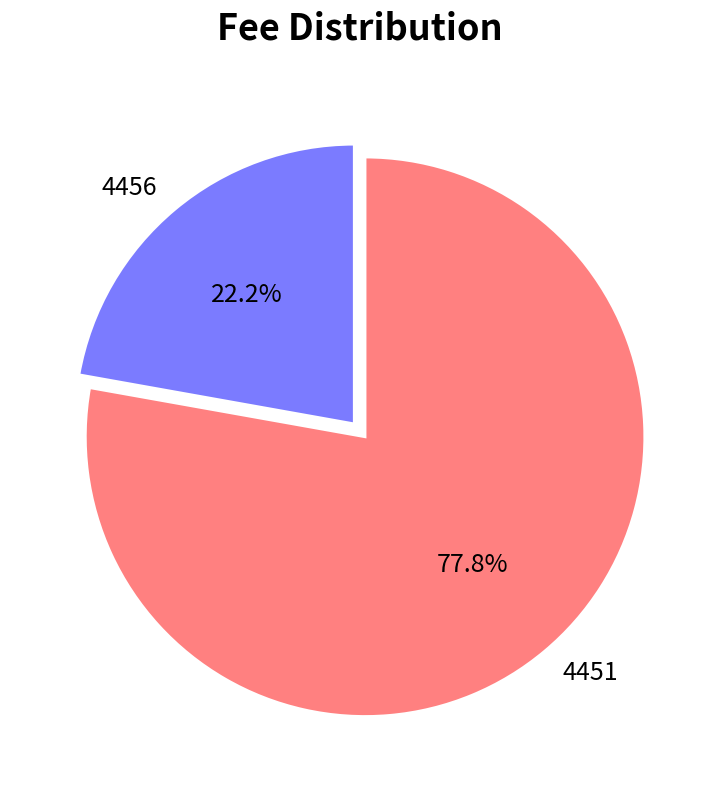

What percentage is the 4451 slice, to the nearest percent?

78%